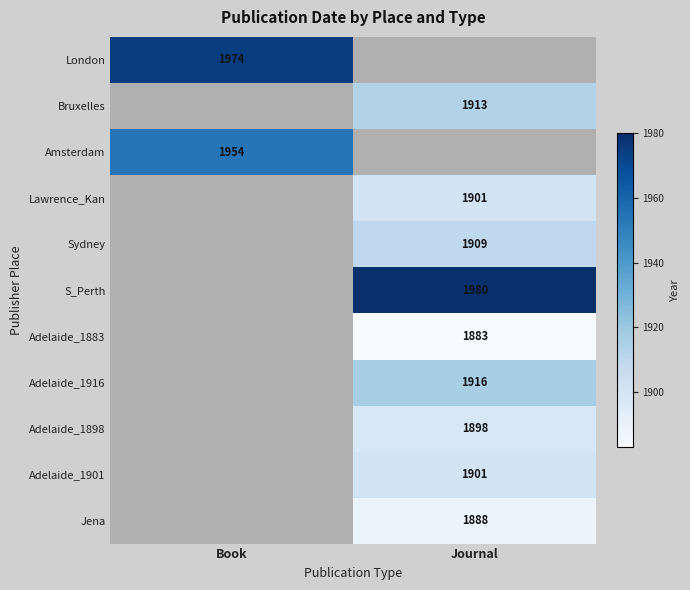

The value of London at Book is 810.0. True or false?

False